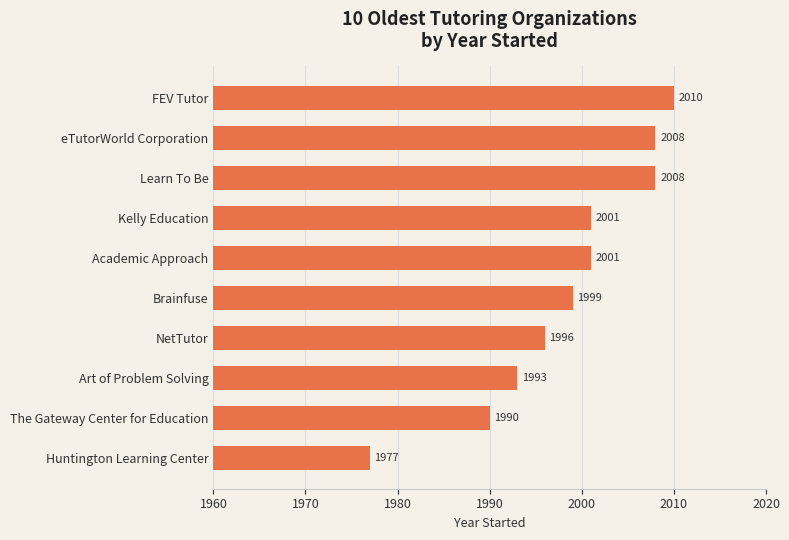

The chart shows a value of 1977 at Huntington Learning Center. True or false?

True